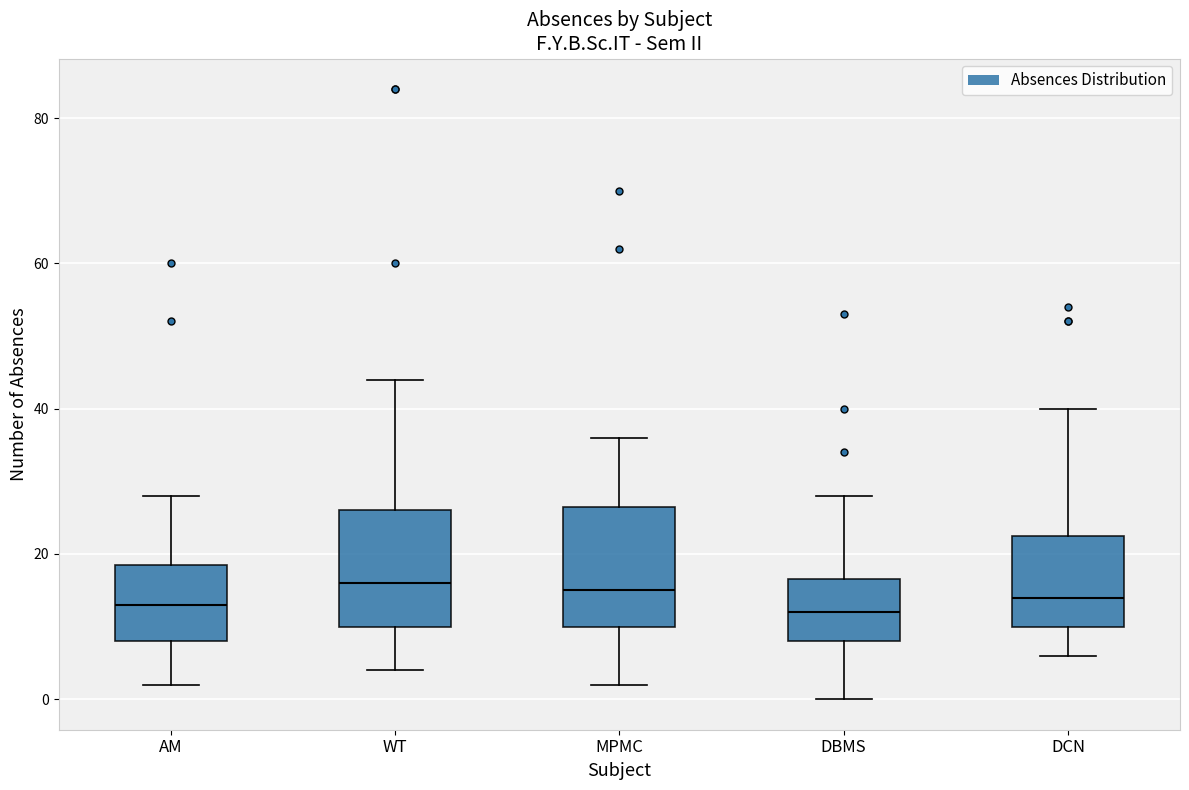

Reading left to right, read every box against the y-axis: the position of its median line, the range the box covers, and the ends of its whiskers. The values are not printed on the chart, so give them approximately, as read against the axis.

AM: median 14, box 8 to 18, whiskers 2 to 28
WT: median 16, box 10 to 26, whiskers 4 to 44
MPMC: median 16, box 10 to 26, whiskers 2 to 36
DBMS: median 12, box 8 to 16, whiskers 0 to 28
DCN: median 14, box 10 to 22, whiskers 6 to 40